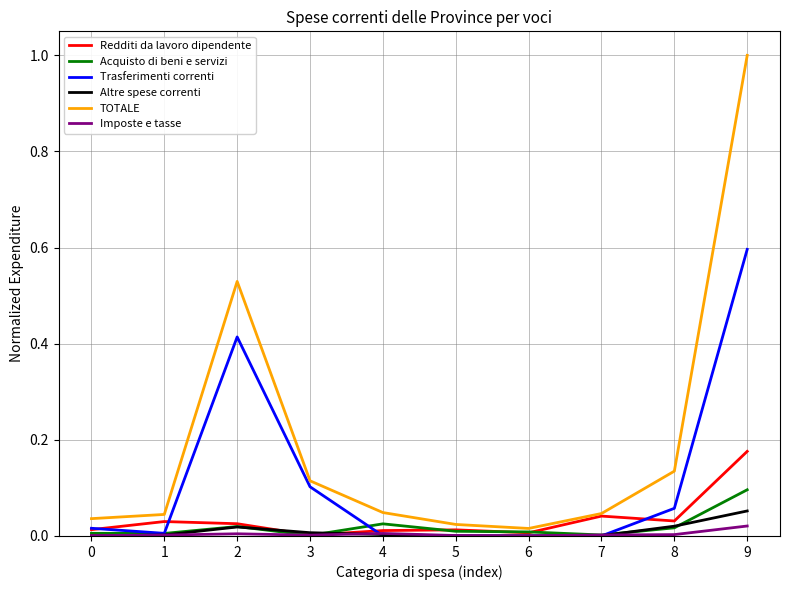

True or false: Redditi da lavoro dipendente has a value of 0.0 at 0.

True